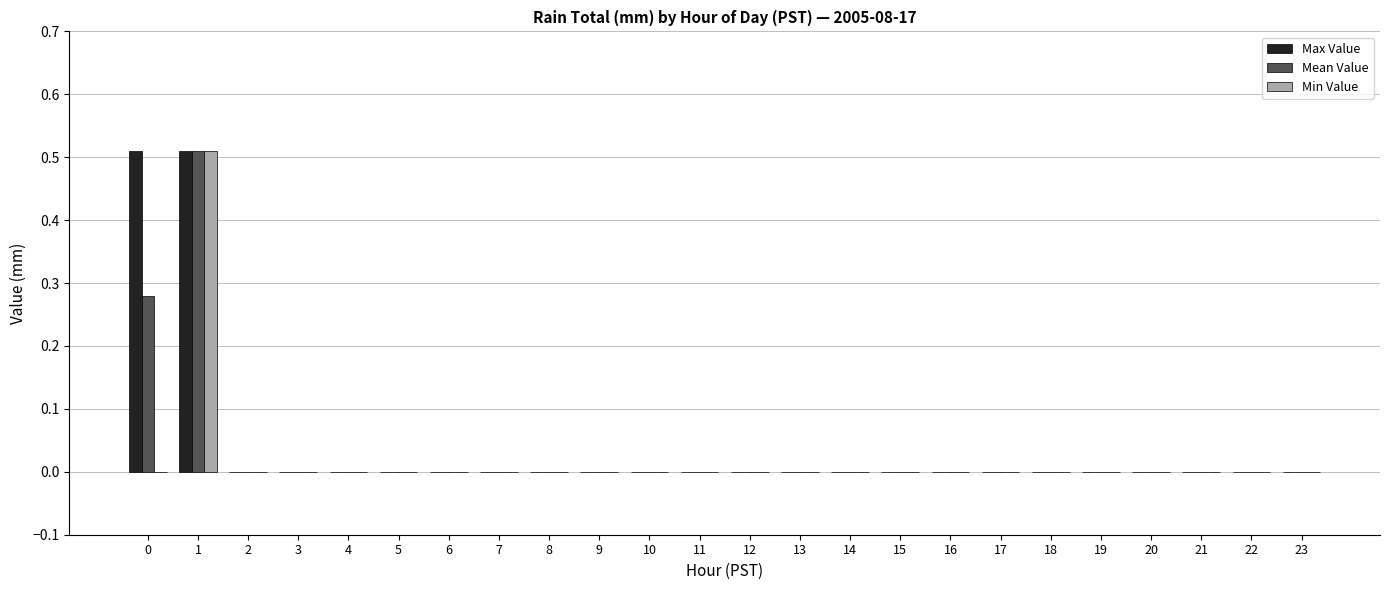

Which category has the highest value in the Min Value series?

1